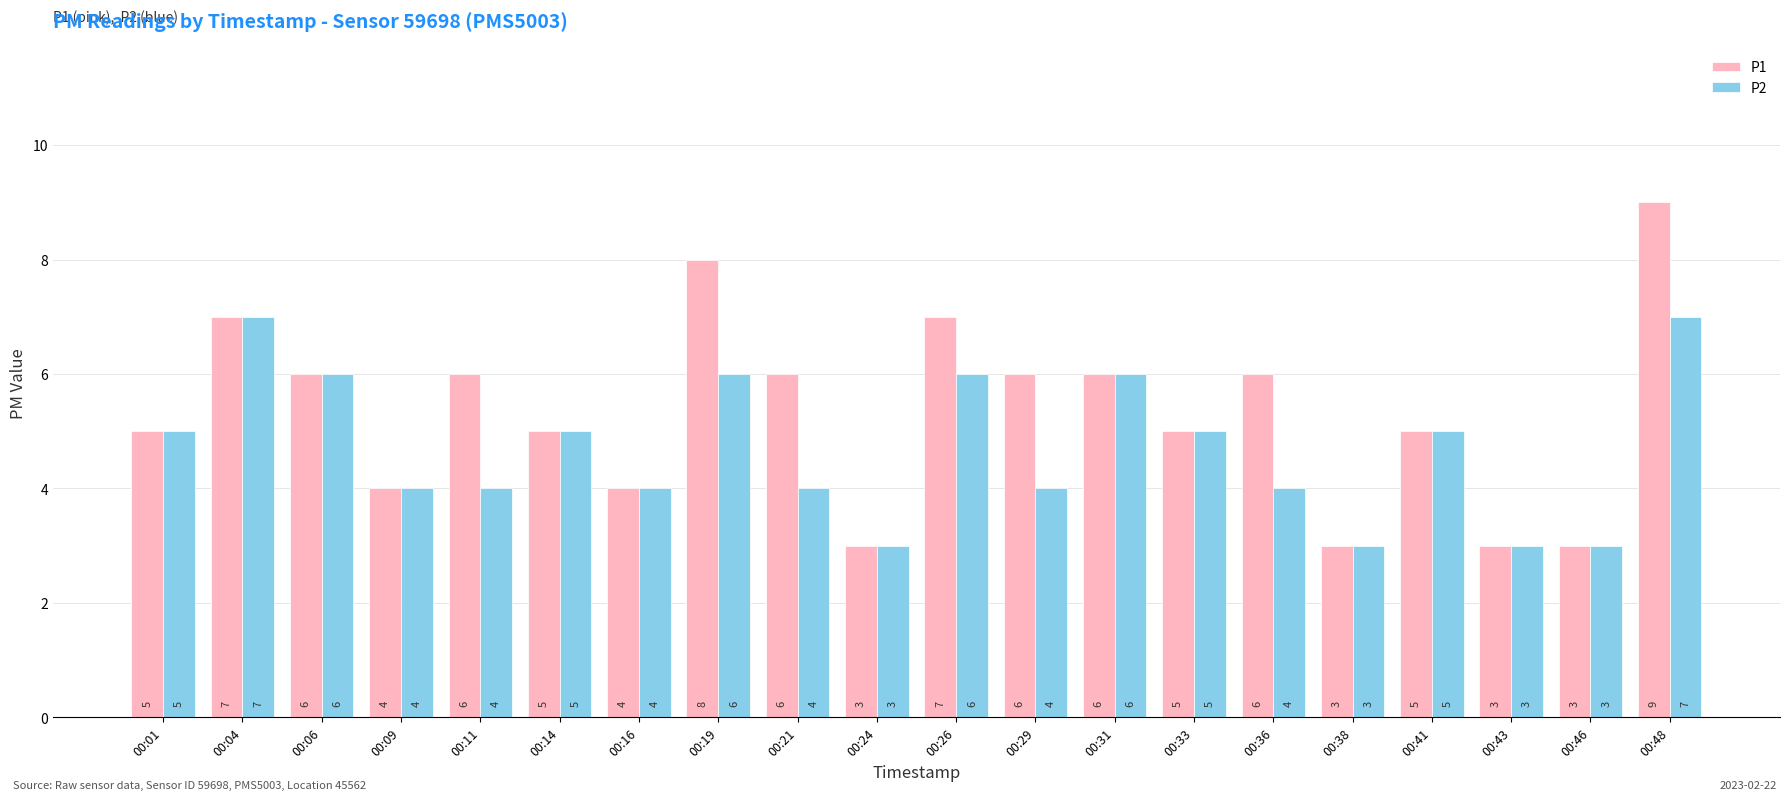

How many bars are there in each group?

2